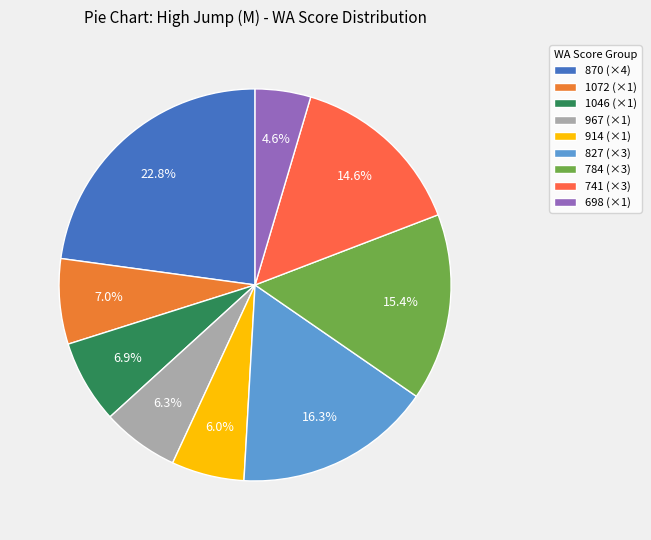

What is the smallest slice in the pie chart?

698 (×1)